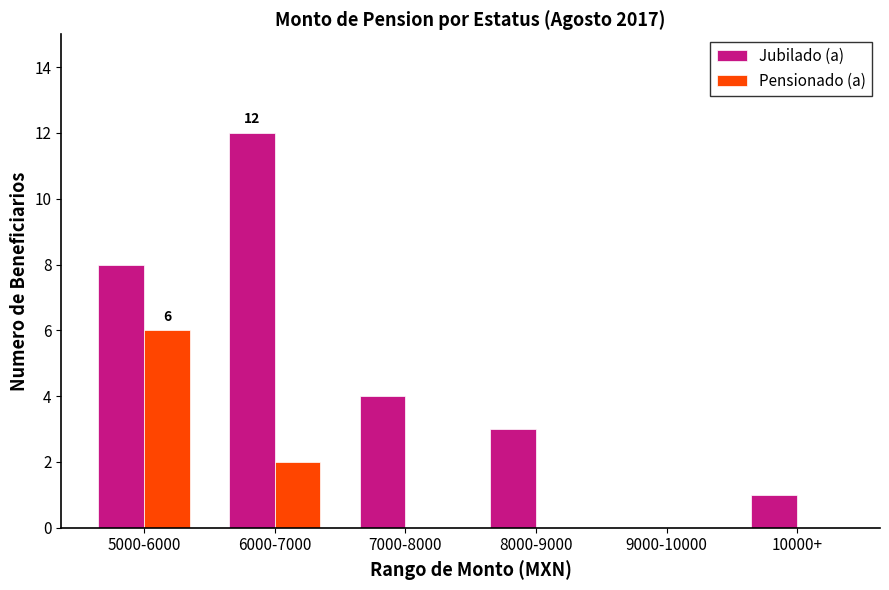

Count the Pensionado (a) values in the range 0 to 2.

5